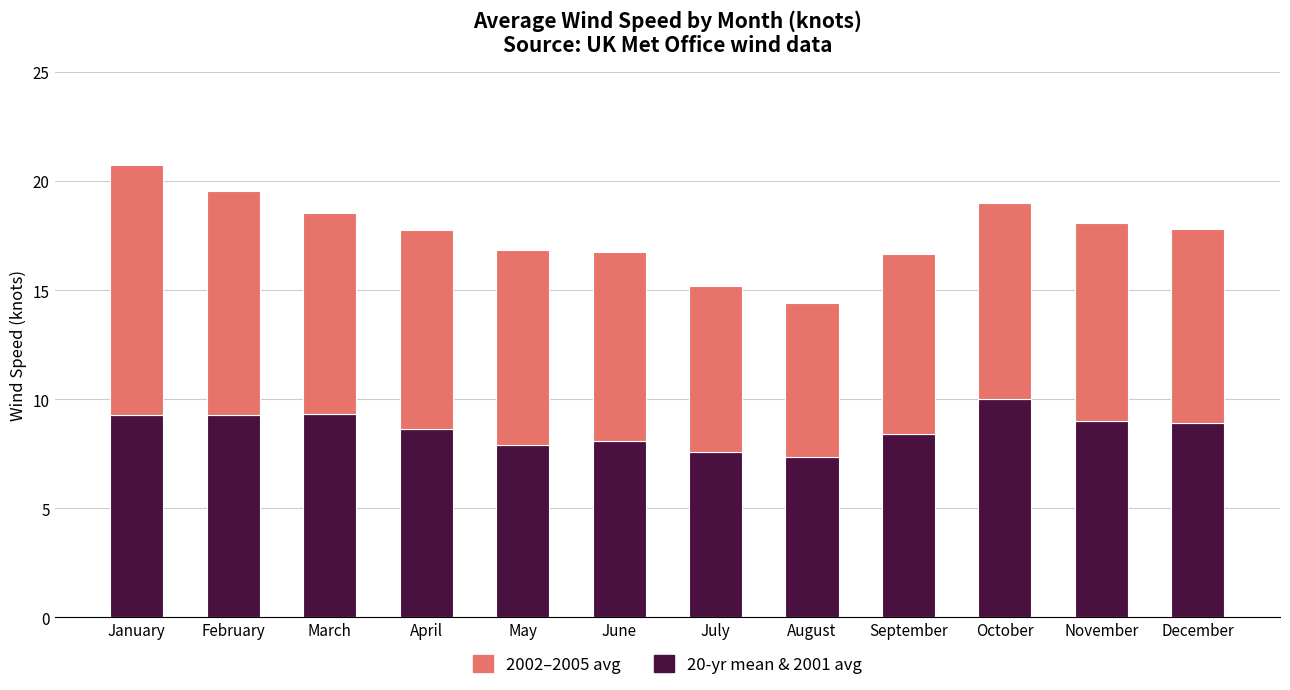

Does the chart contain stacked bars?

Yes